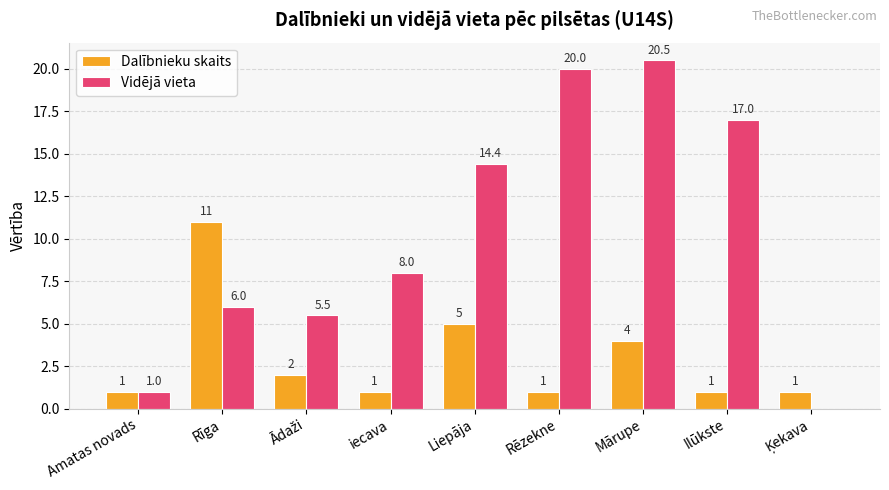

What is the sum of the Dalībnieku skaits values at Amatas novads and iecava?

2.0